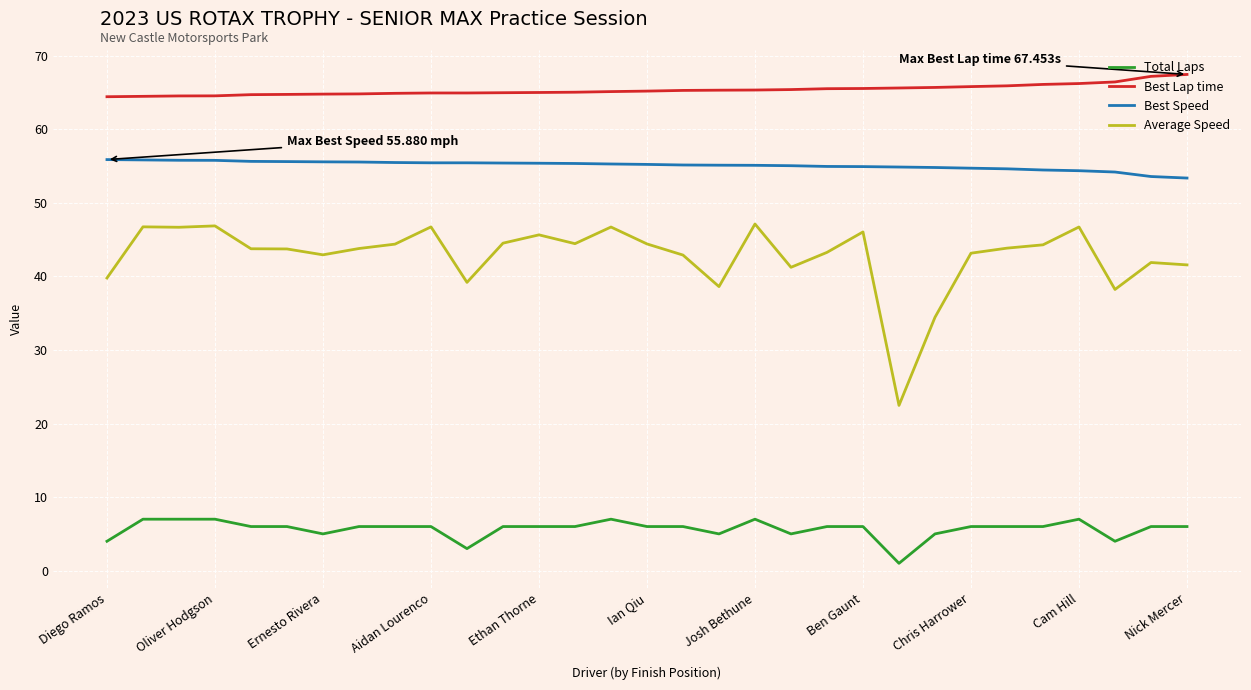

True or false: Best Lap time and Best Speed cross at least once.

False